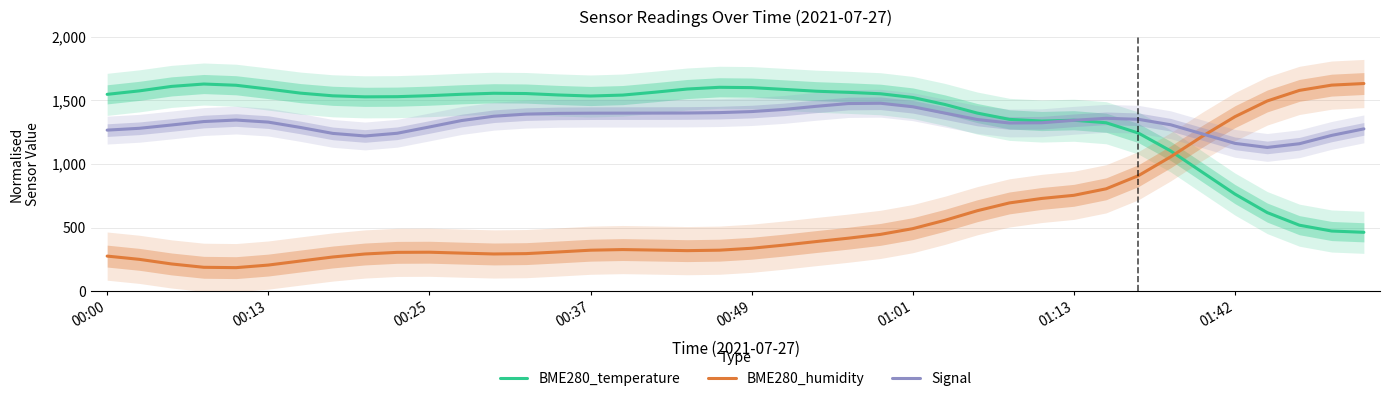

Which series has the largest total across all categories?

BME280_temperature